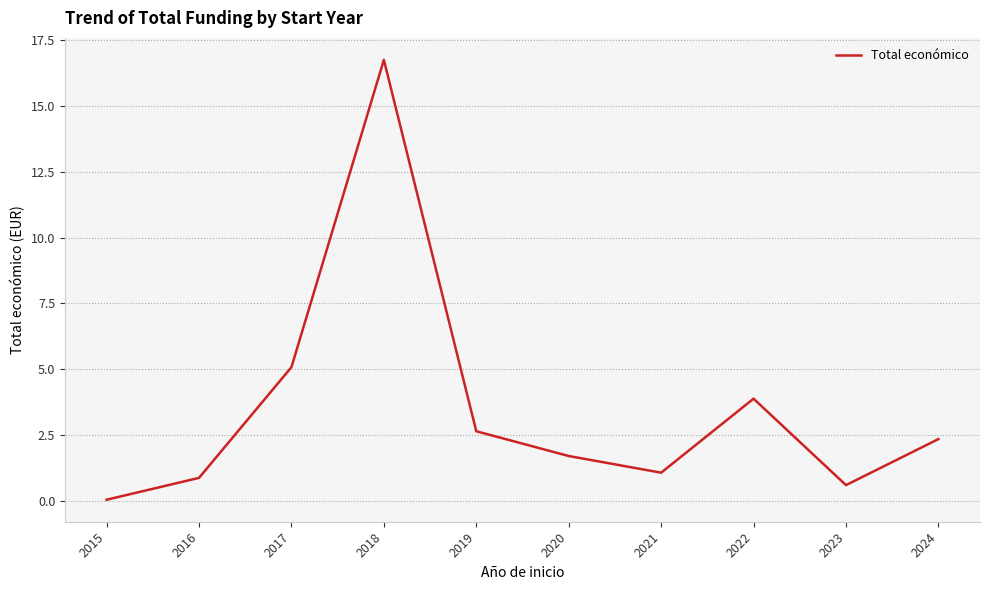

At which category does the chart reach its minimum across all series?

2015